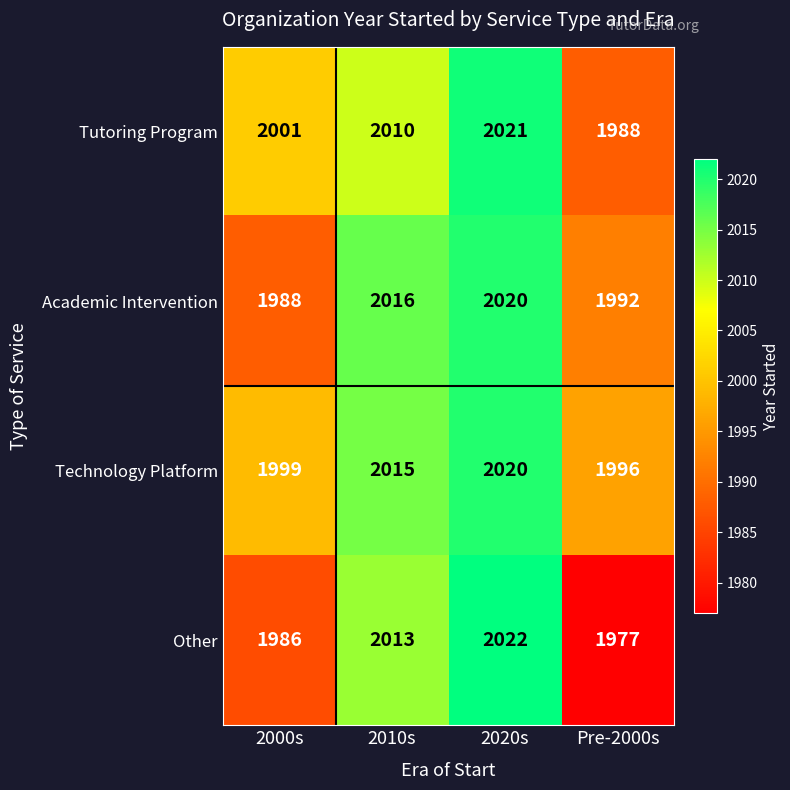

What is the difference between the Technology Platform values at 2010s and 2020s?

5